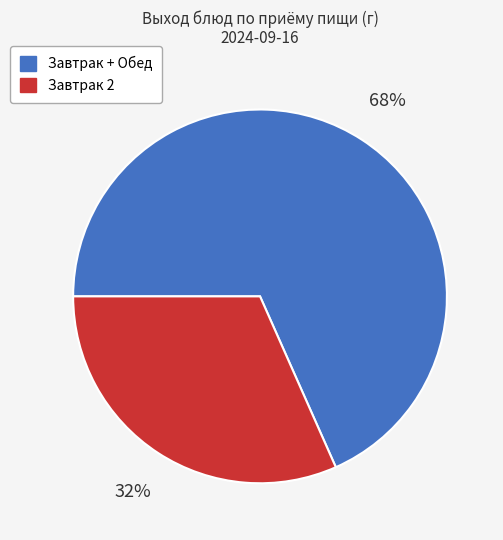

Which category has the smallest portion of the pie?

Завтрак 2